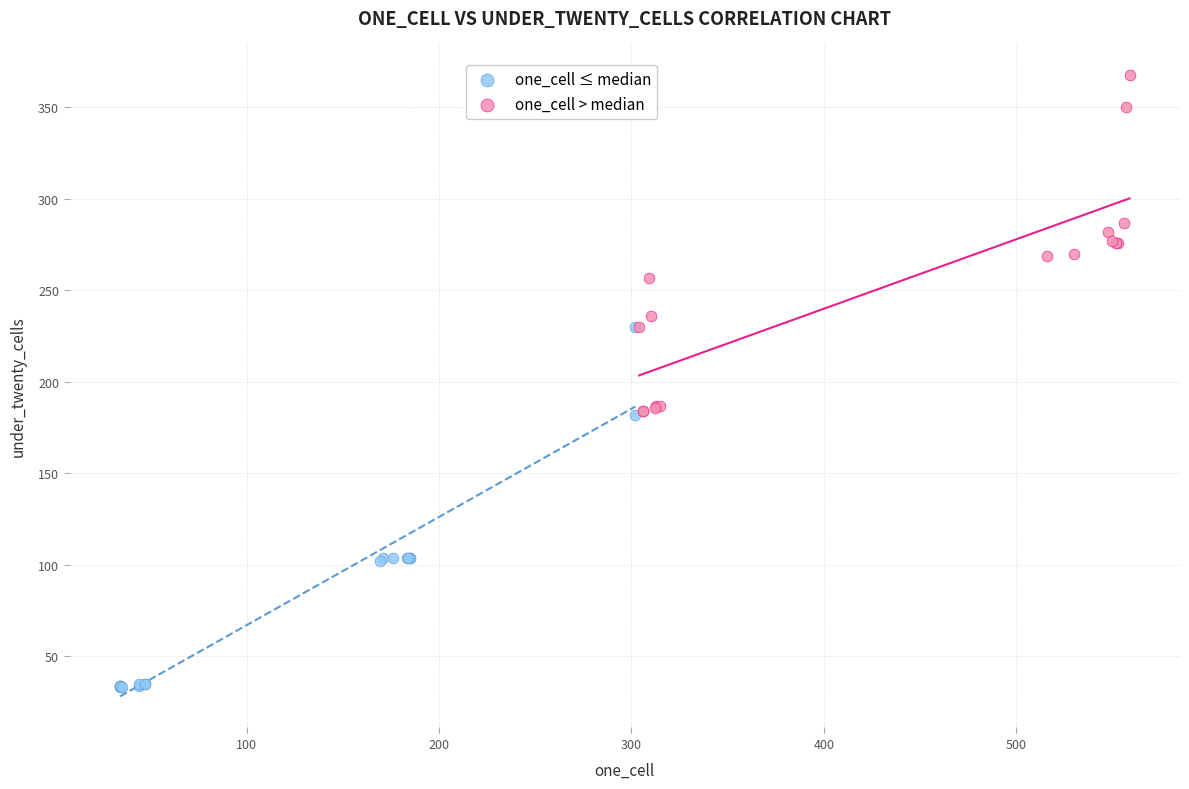

Which series reaches the minimum Y coordinate?

one_cell ≤ median